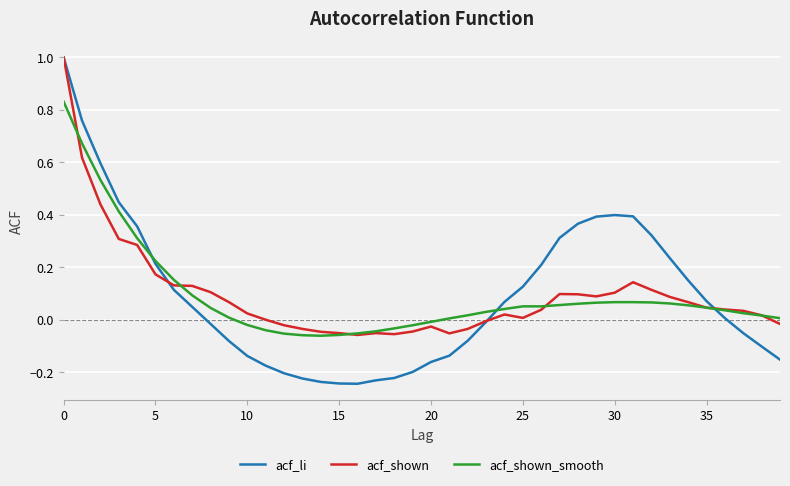

Which series has the largest range (max minus min)?

acf_li